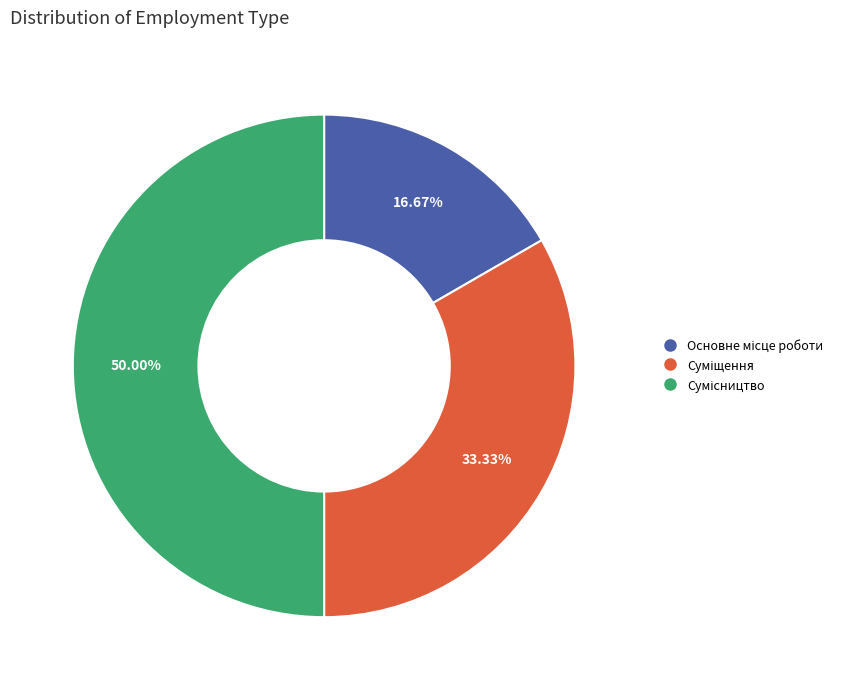

To the nearest percent, what percentage of the pie is Основне місце роботи?

17%